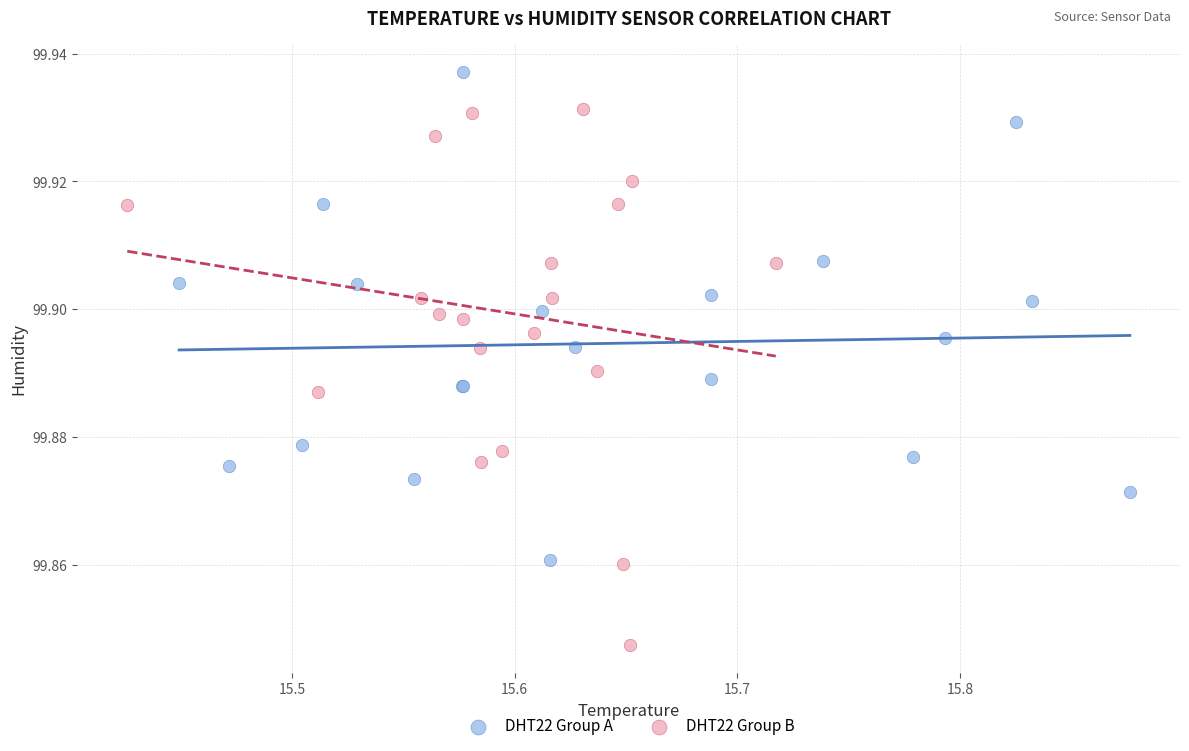

Which series contains the lowest Y value?

DHT22 Group B